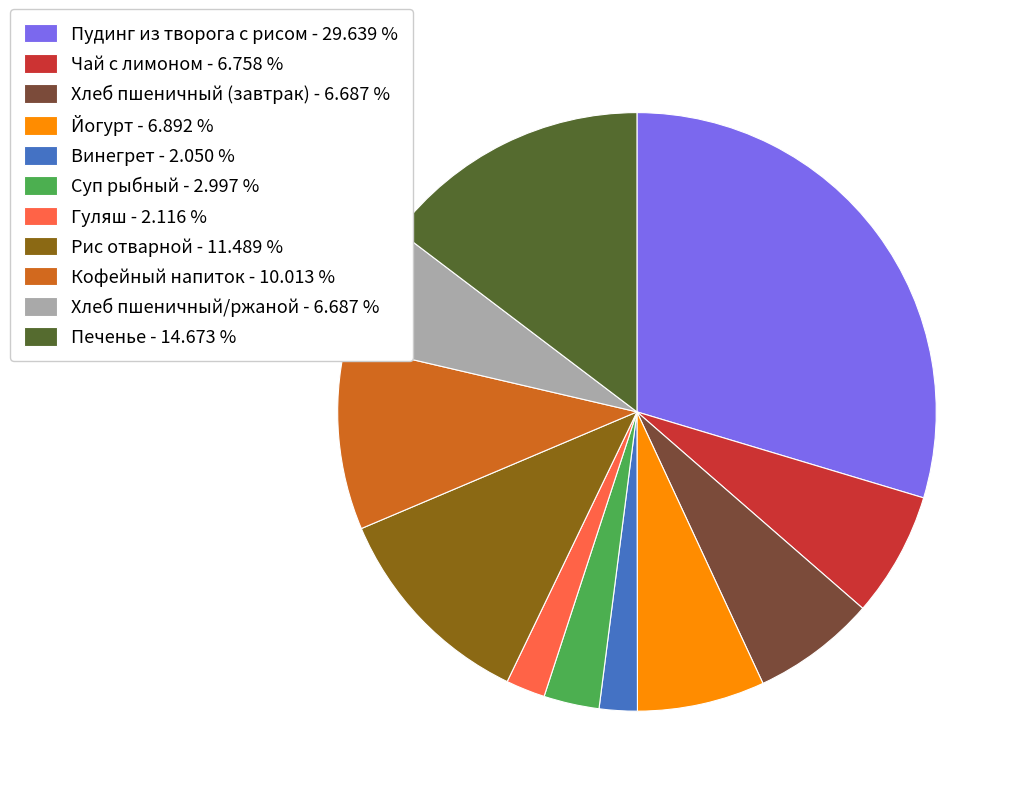

True or false: Суп рыбный accounts for 3% of the total.

True